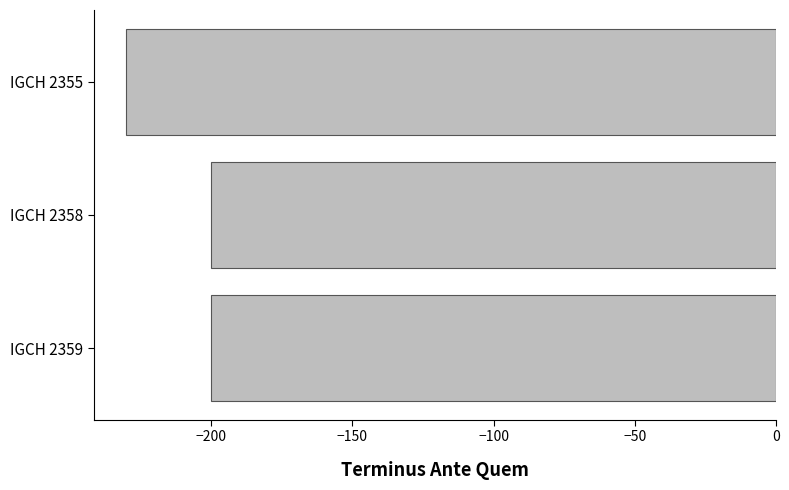

What is the value of the 3rd bar from the top?

-200